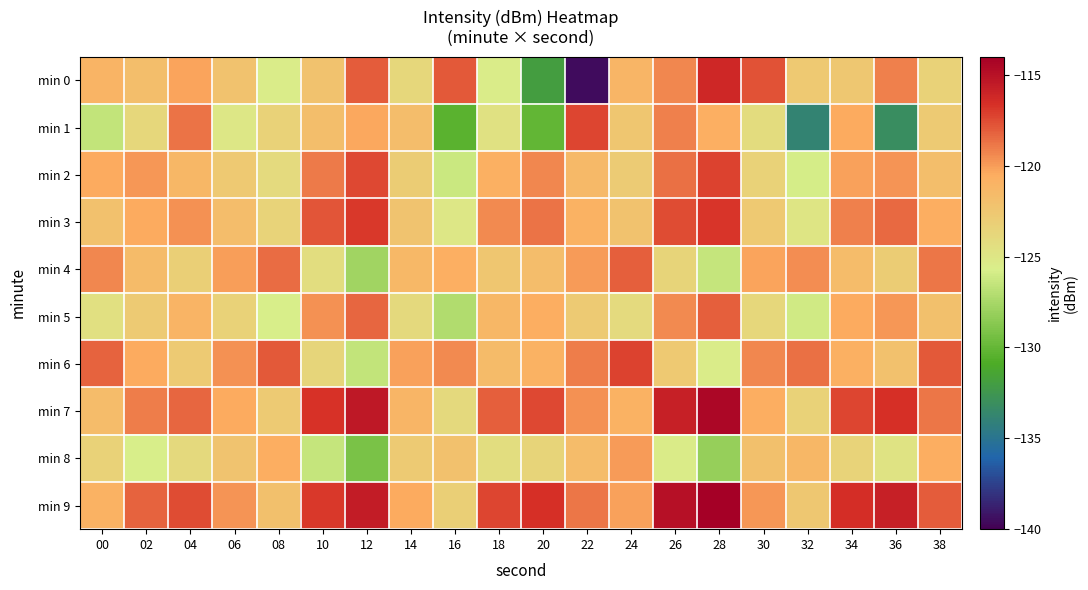

How many distinct data groups are displayed?

10